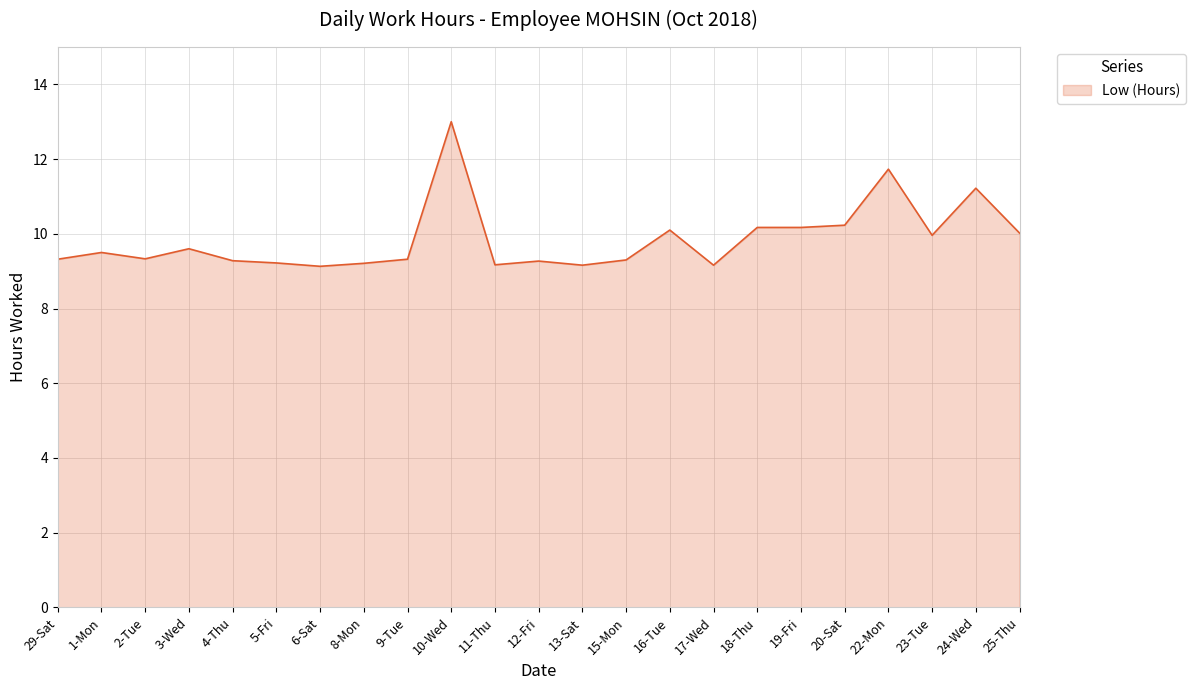

What is the change in value from 11-Thu to 20-Sat?

+1.1